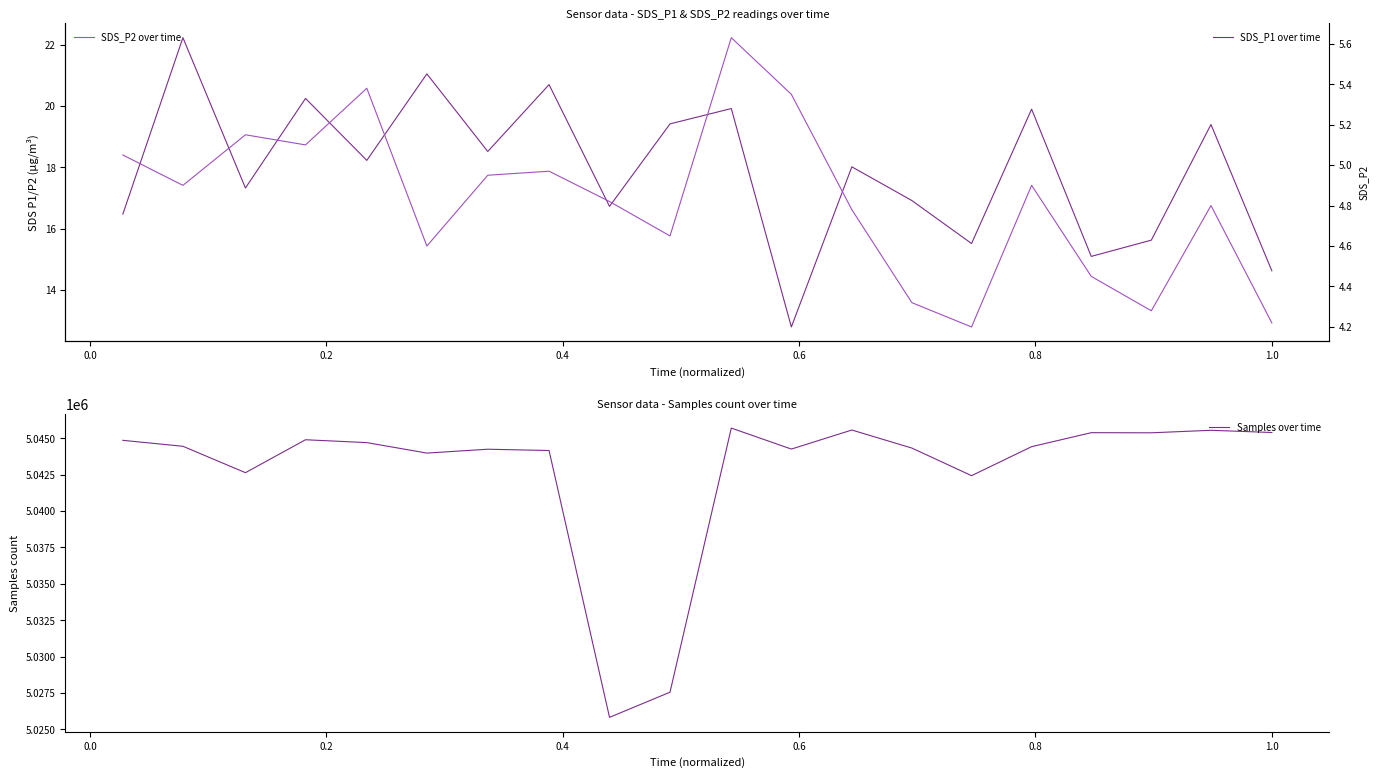

What is the sum of all Samples over time values?

100855762